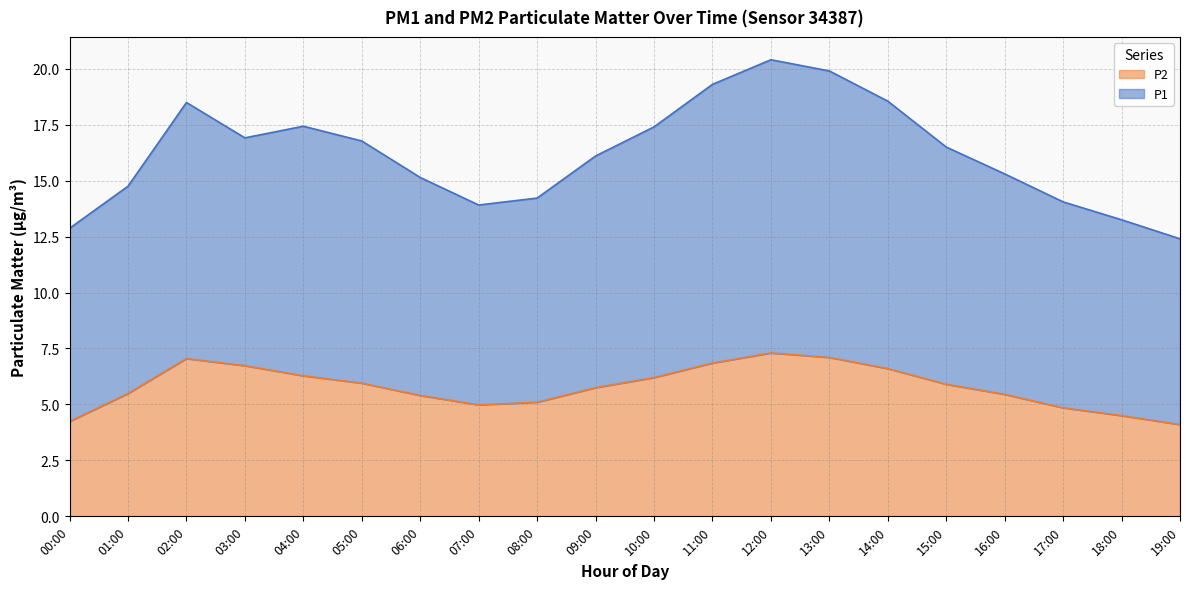

At 14:00, list the series in order from largest to smallest.

P1, P2